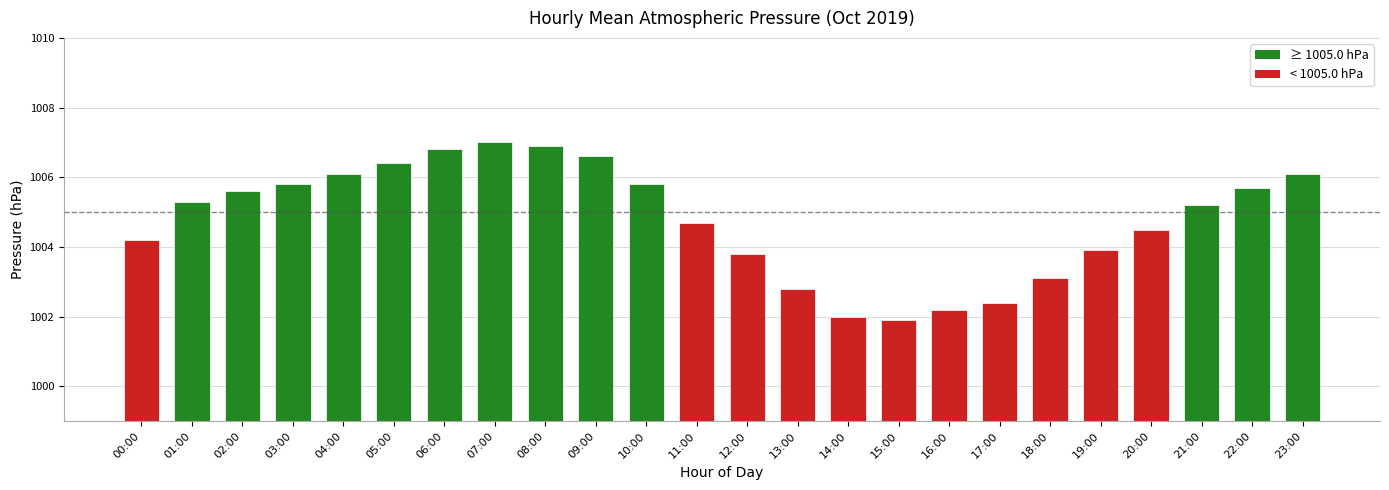

What position from the left is 11:00?

12